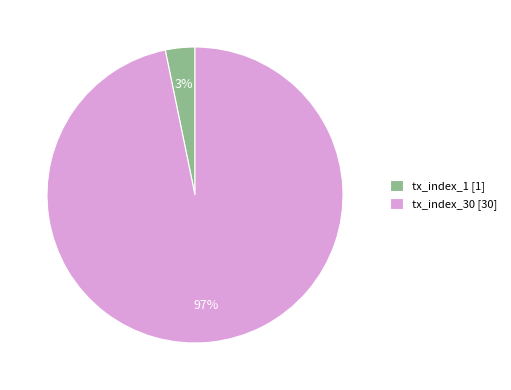

Is the sum of tx_index_1 [1] and tx_index_30 [30] greater than half?

Yes